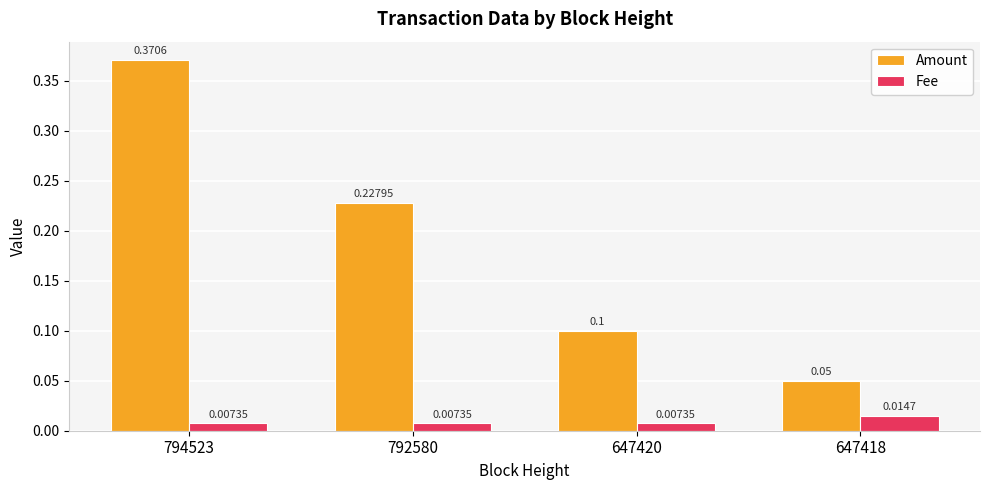

Does the chart contain stacked bars?

No